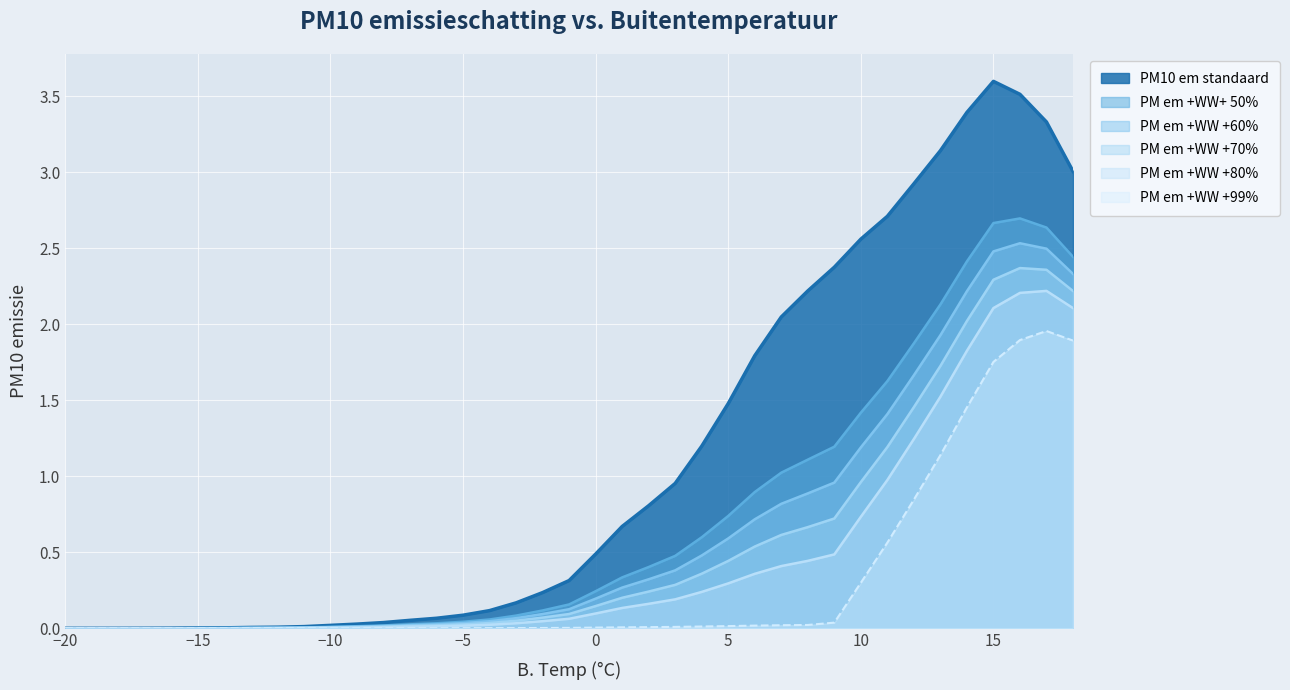

Which series has the largest total across all categories?

PM10 em standaard